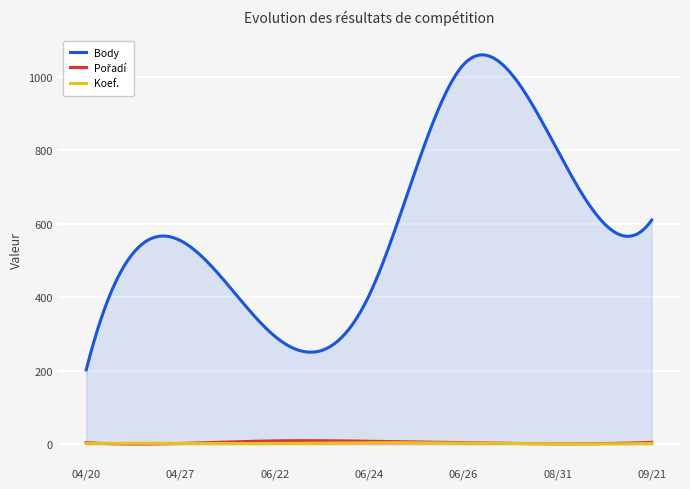

The value of Pořadí at 2013-06-24 is 14. True or false?

False